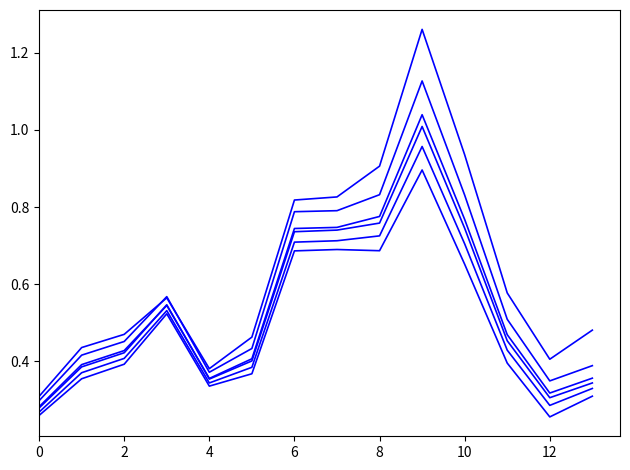

How many lines are shown in the chart?

6